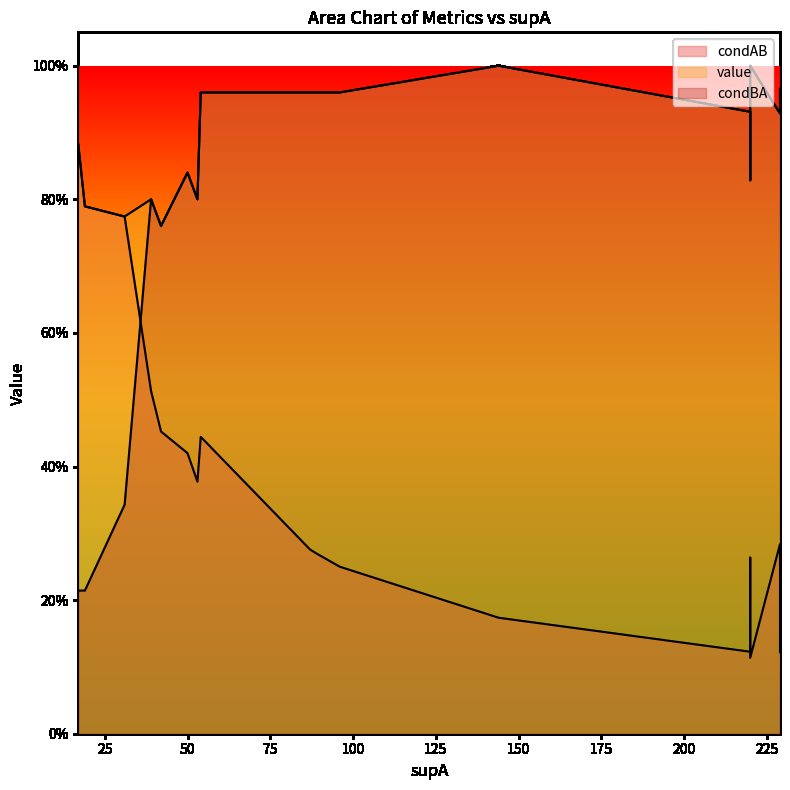

Rank the series at 10 from highest to lowest value.

value, condBA, condAB